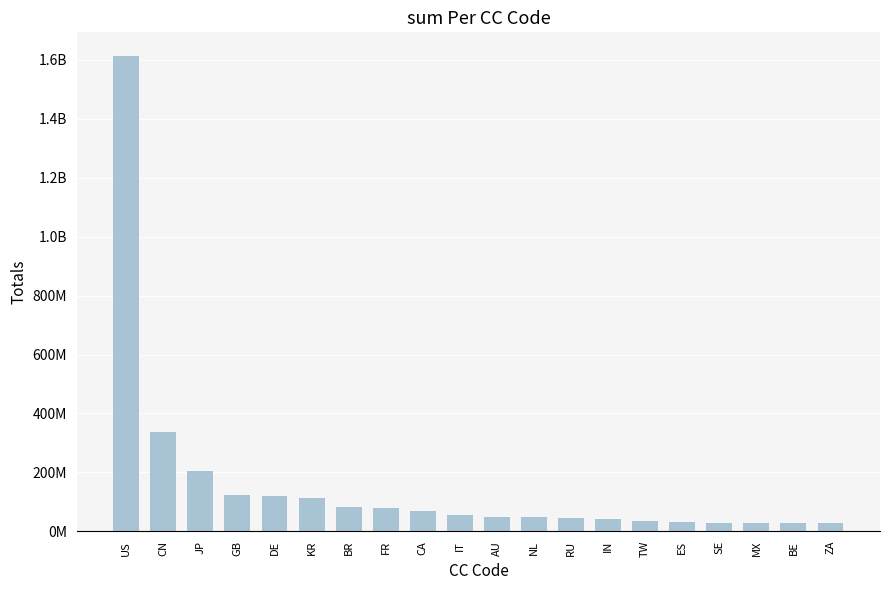

What is the difference between the second highest and second lowest values?

309620096